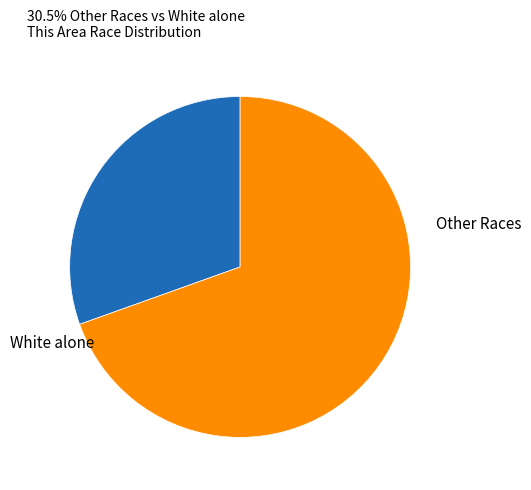

Is there a majority slice in this chart?

Yes